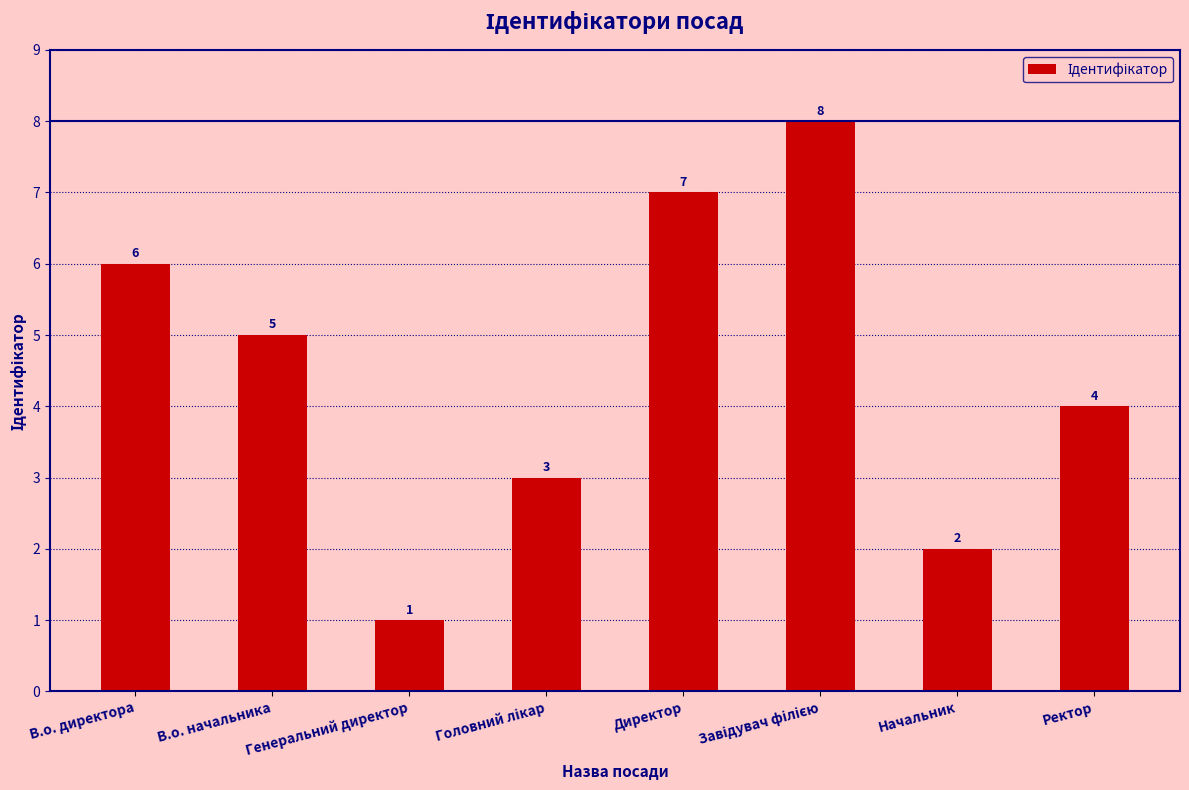

The chart shows a value of 4 at Начальник. True or false?

False